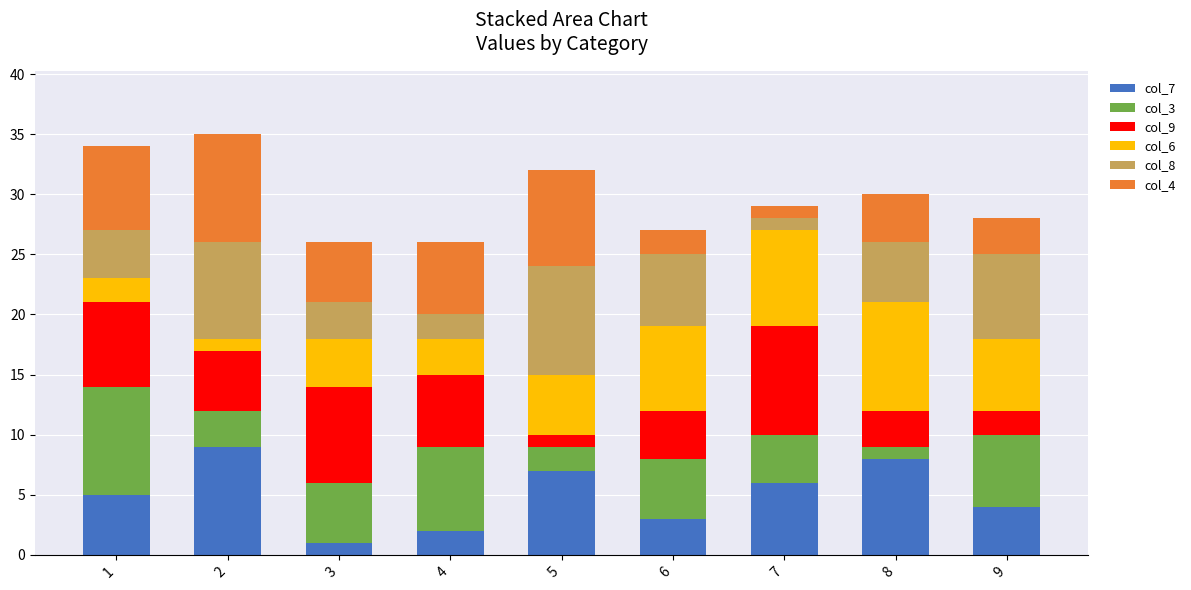

What are all the series names shown in the legend?

col_7, col_3, col_9, col_6, col_8, col_4